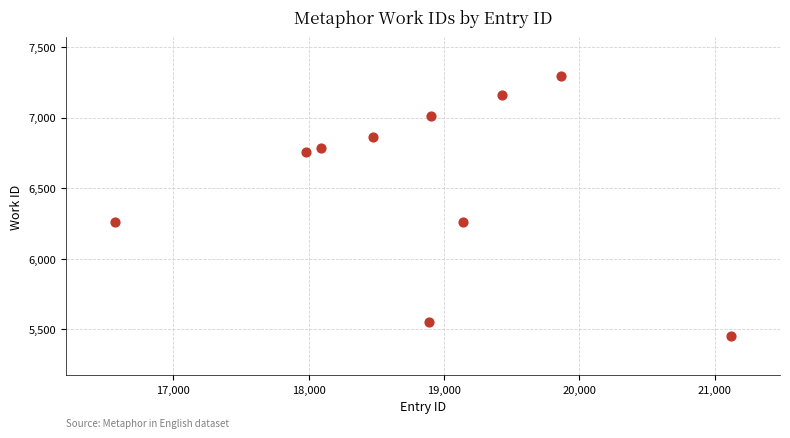

What is the average Y value?

6540